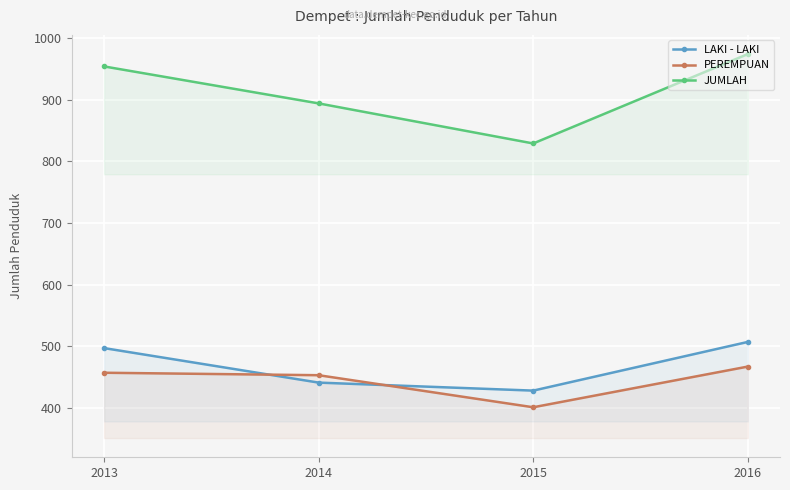

Is this an area chart (filled region under the line)?

No